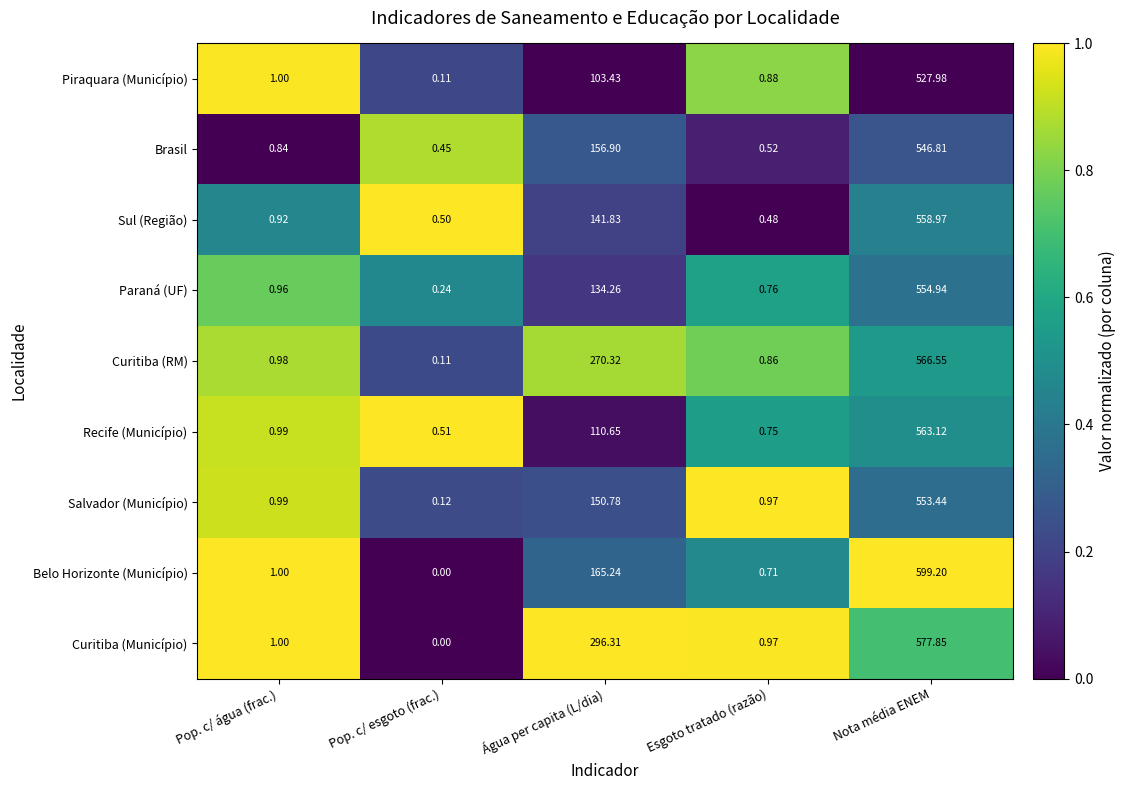

How many distinct data groups are displayed?

9